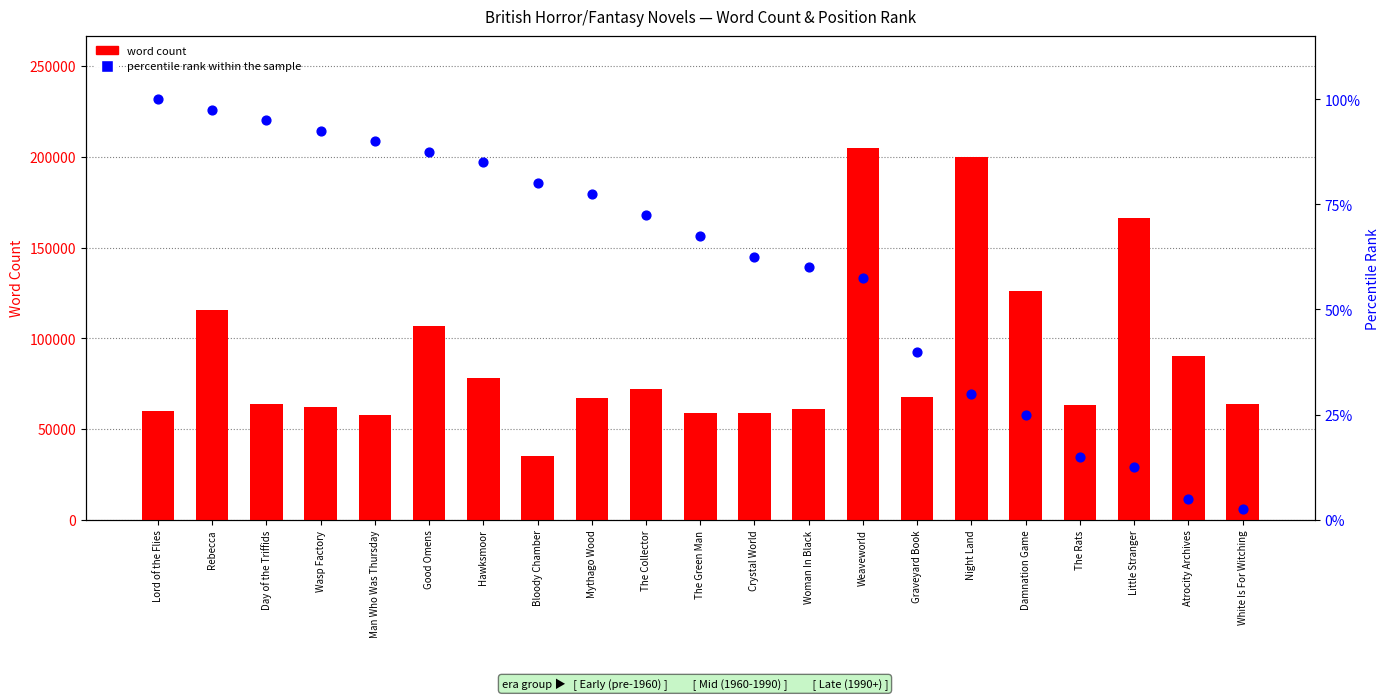

At how many categories does at least one series exceed 27292?

21